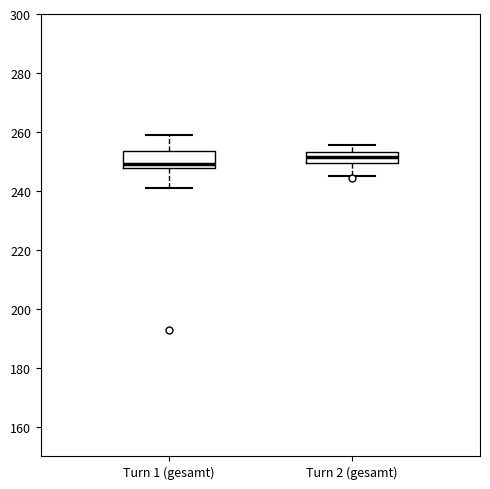

Which box's median line is the lowest?

Turn 1 (gesamt)